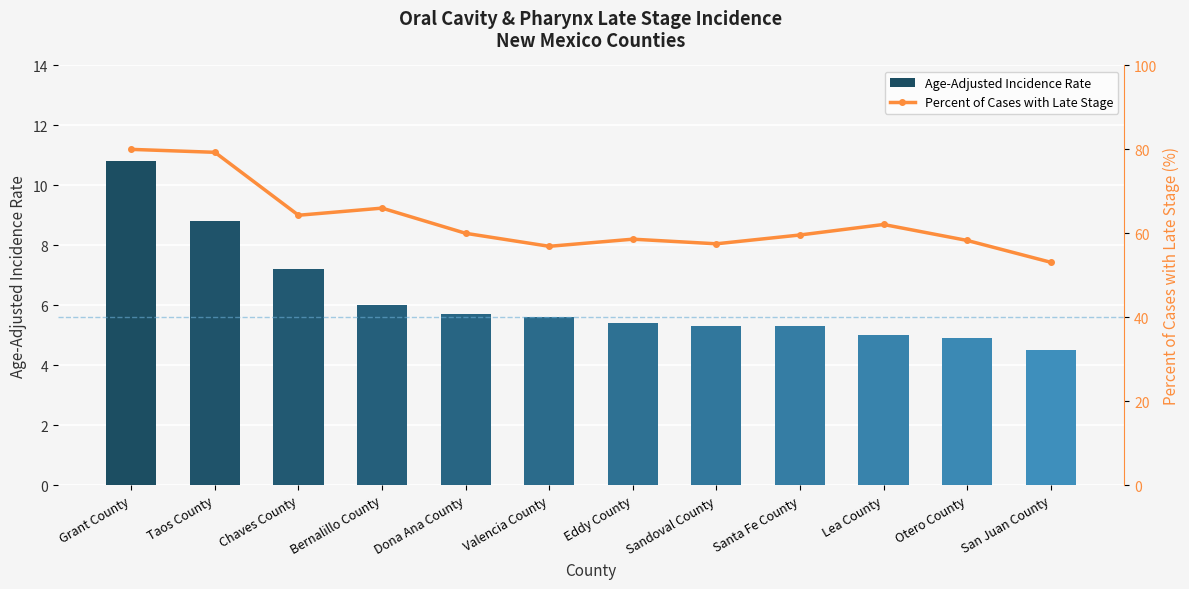

Which series has the largest range (max minus min)?

Percent of Cases with Late Stage